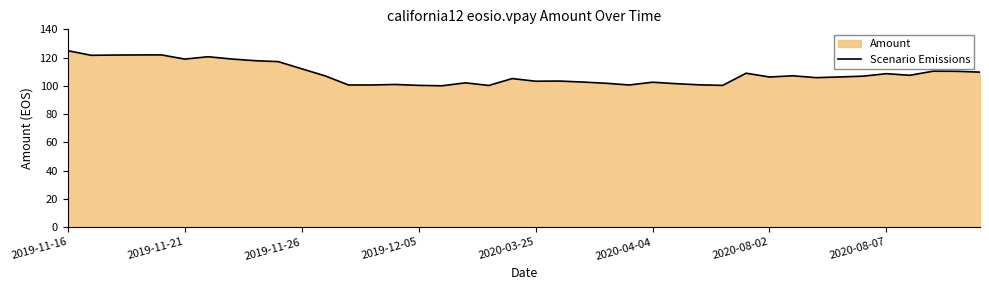

What is the difference between the maximum and minimum values?

24.8